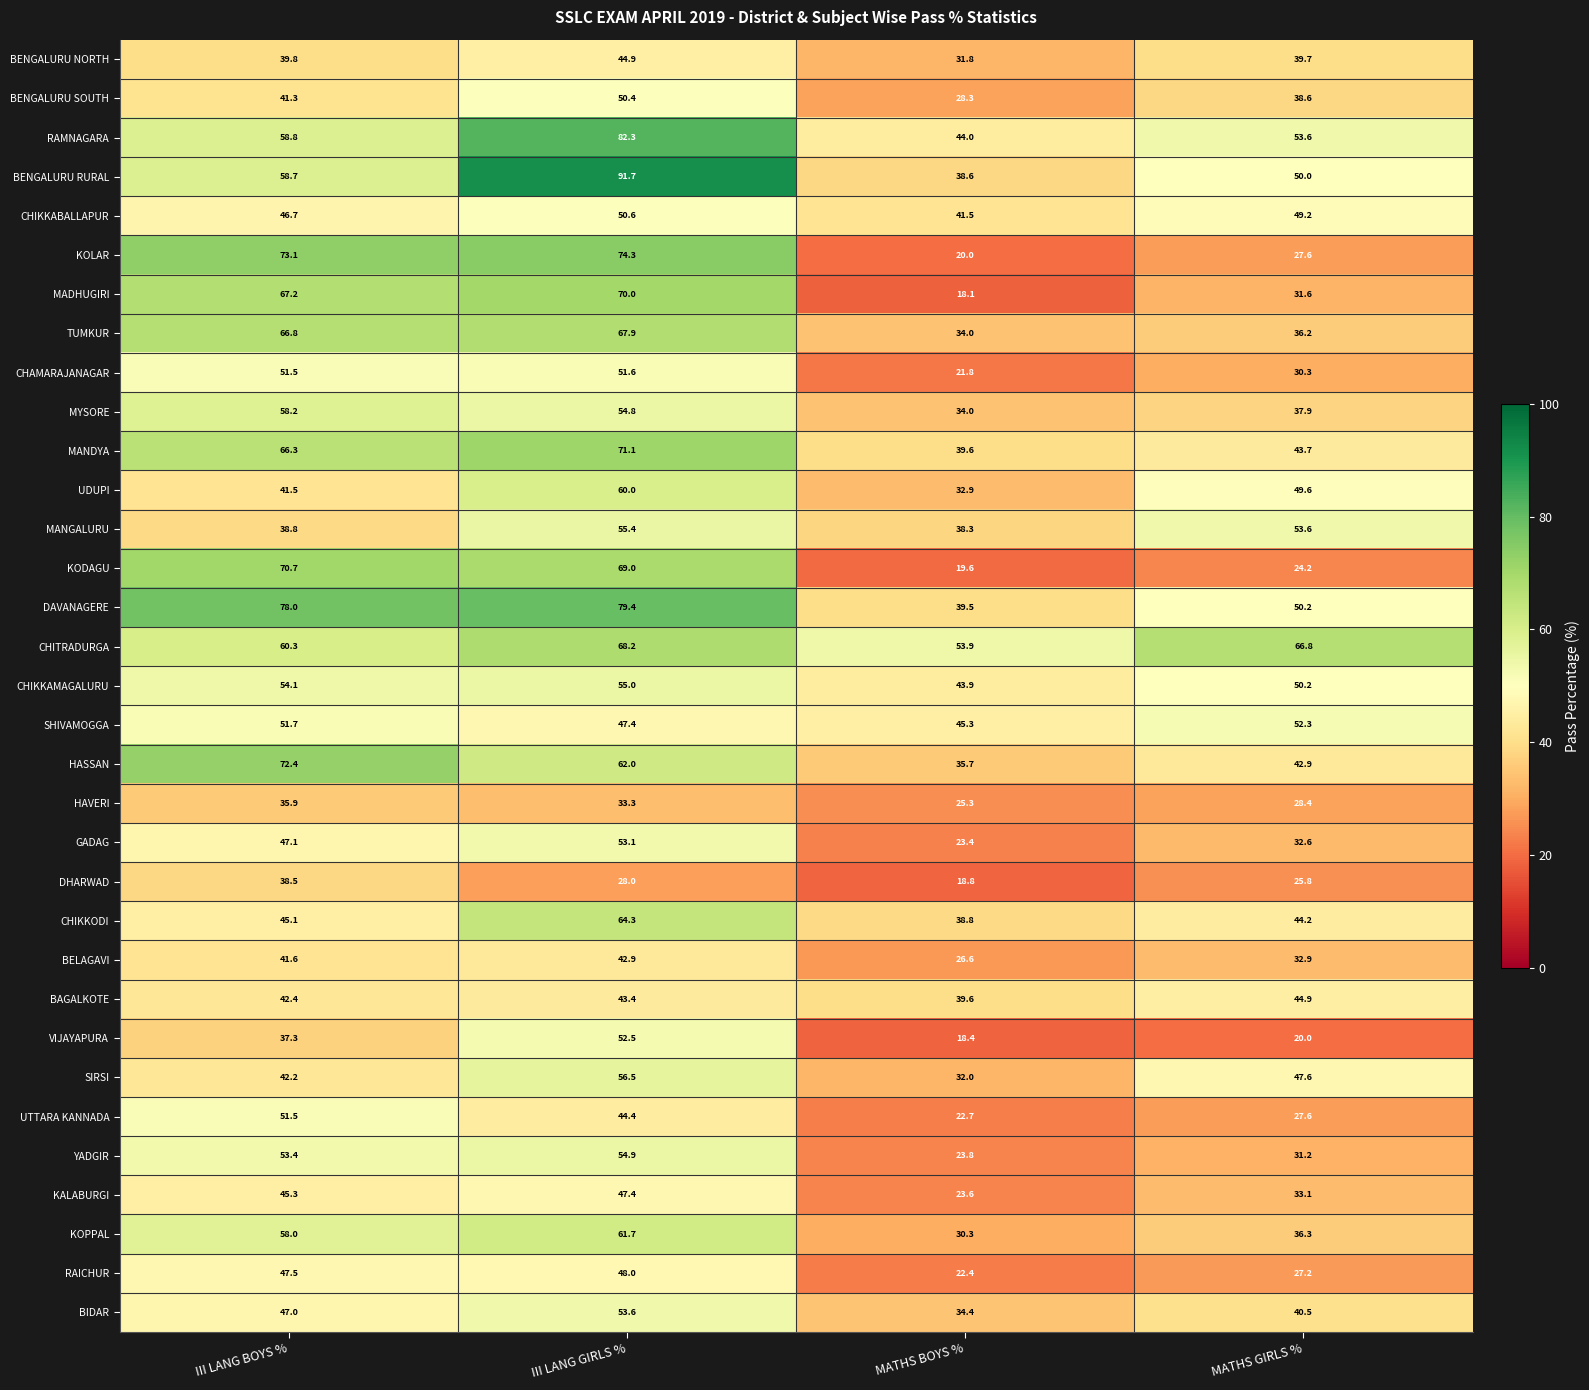

What is the spread (max minus min) of values at MATHS GIRLS %?

46.8